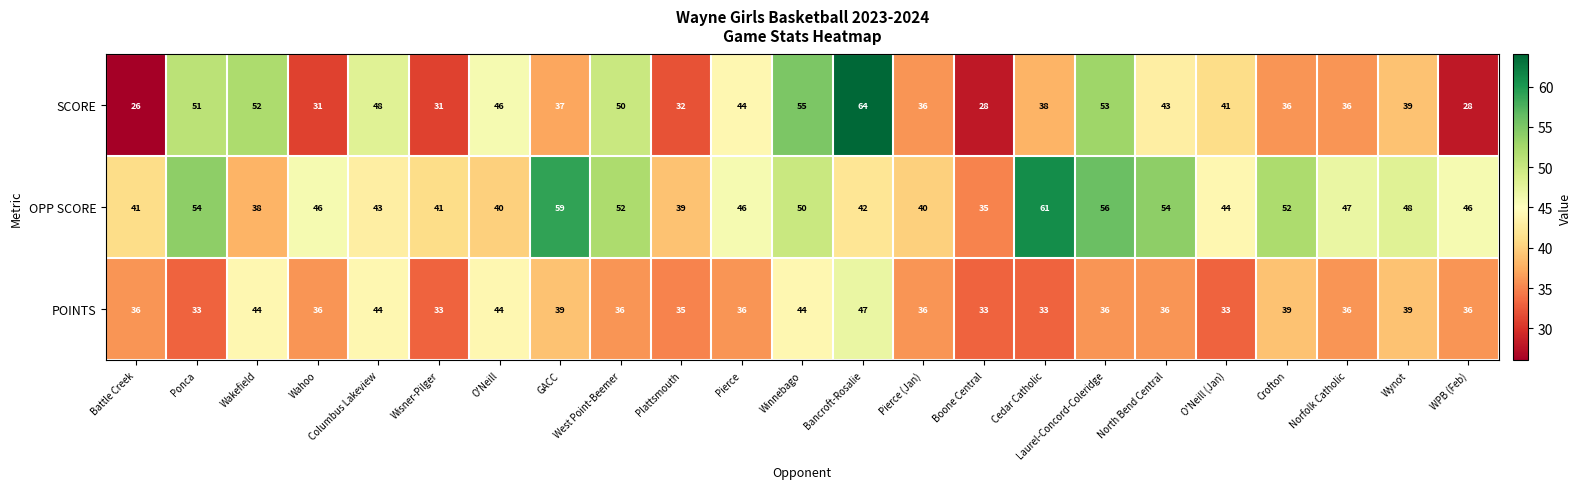

Is it true that POINTS equals 56 at Pierce (Jan)?

False